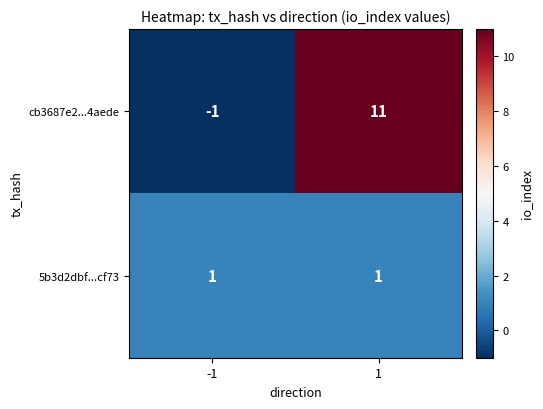

The value of 5b3d2dbf...cf73 at -1 is 1. True or false?

True